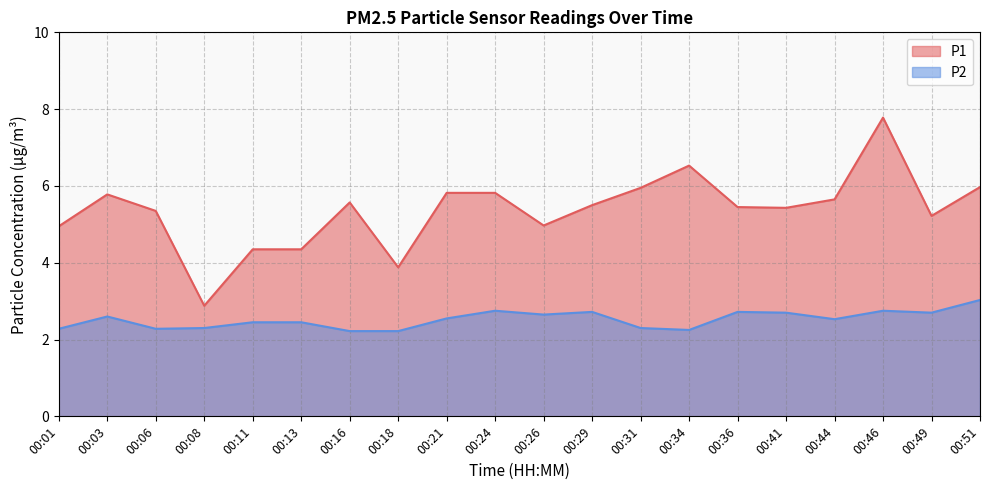

How many data points in P1 are above 5?

14